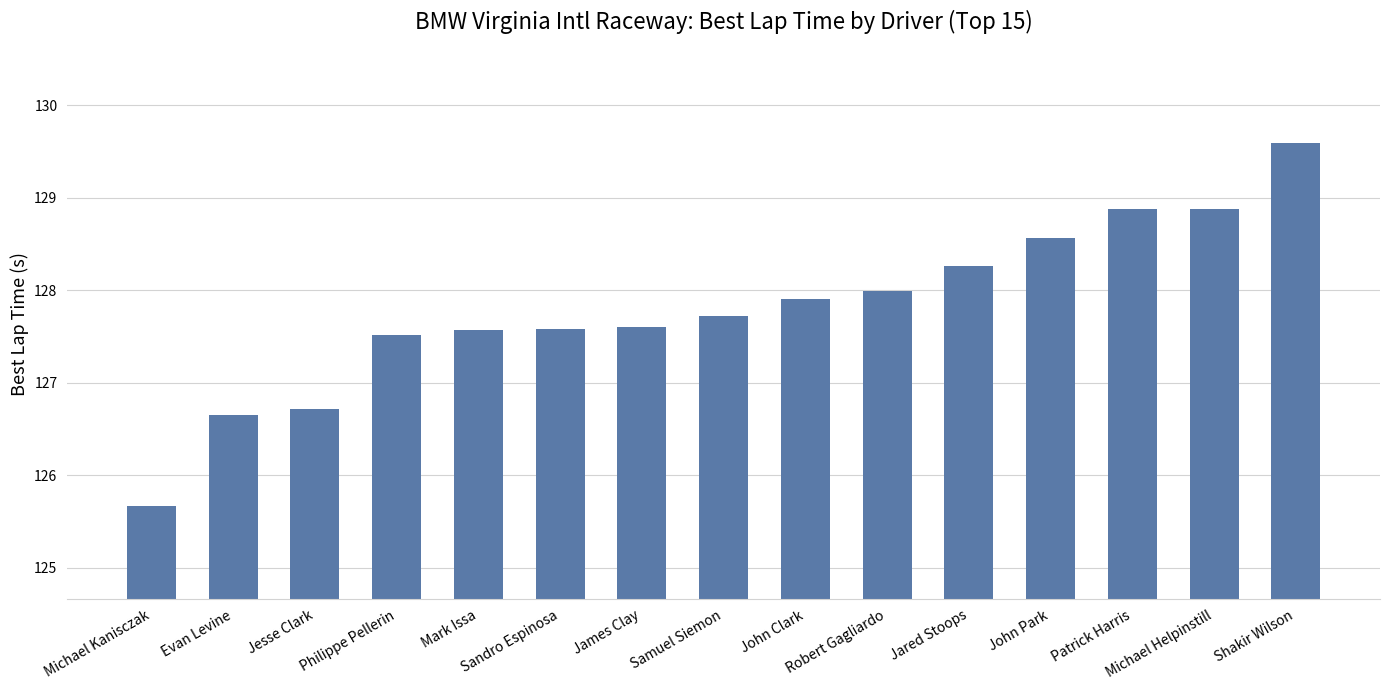

What is the average value?

127.8